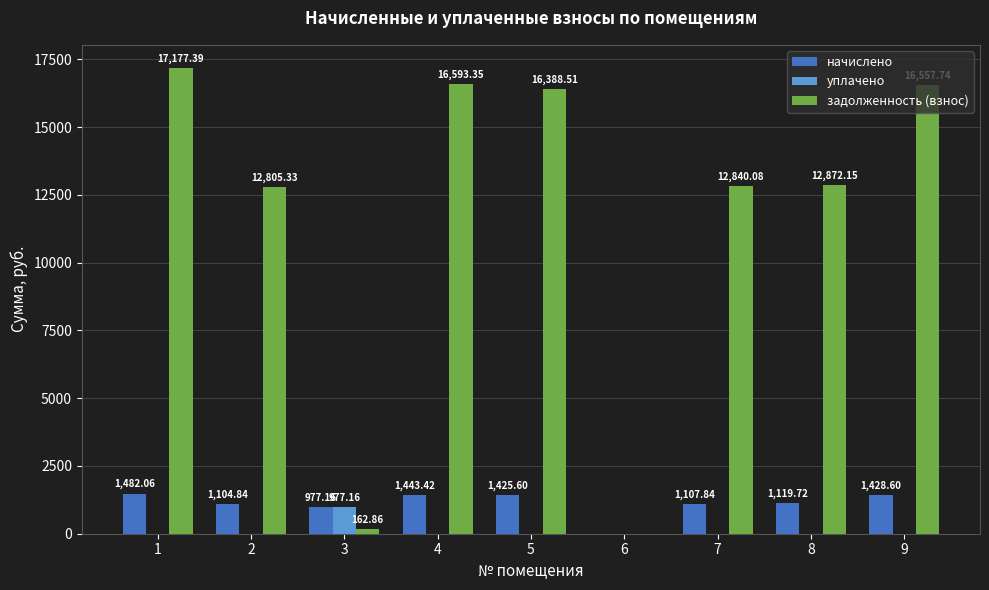

True or false: начислено has a value of 2211.6 at 5.

False